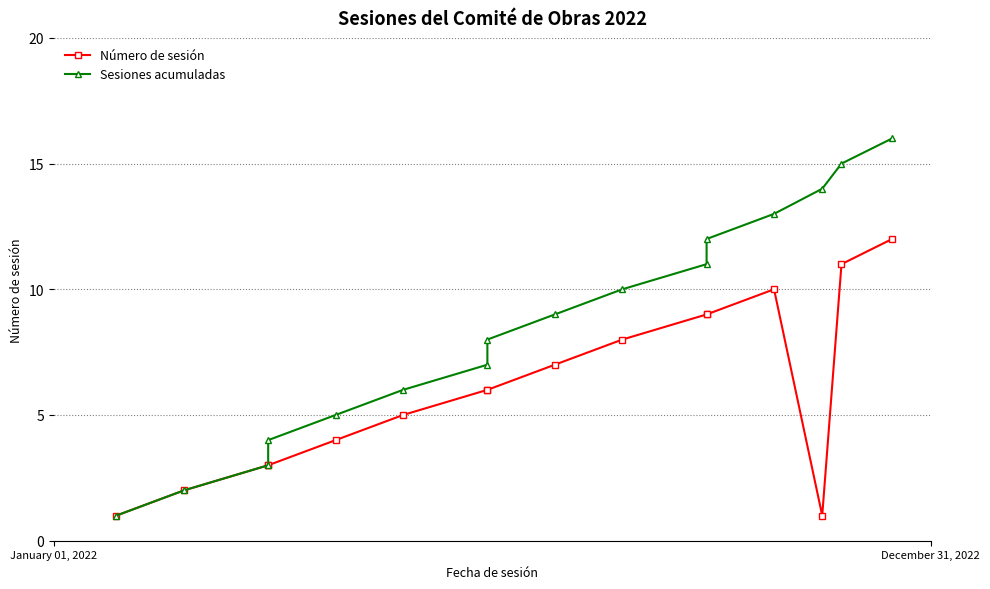

Is the value of Sesiones acumuladas at 6 greater than the value of Número de sesión at 11?

No